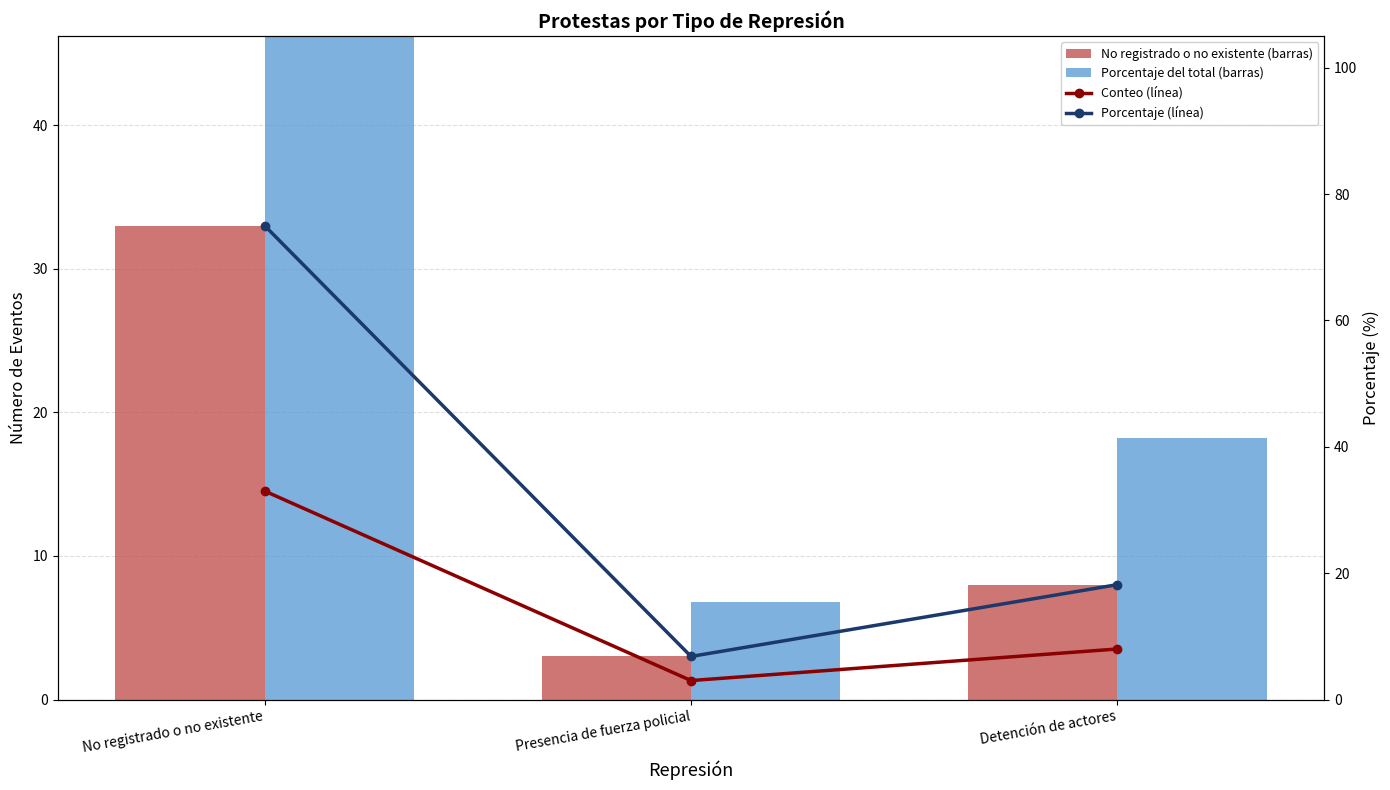

Where is Porcentaje (model-wise) nearest to the value 40?

Detención de actores